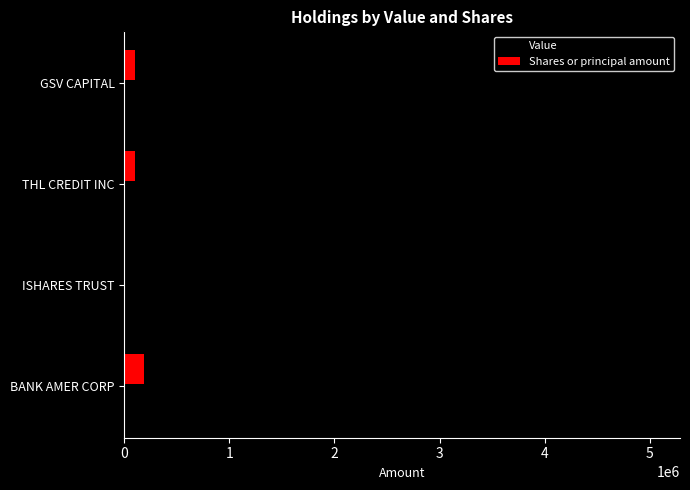

Between BANK AMER CORP and THL CREDIT INC, which series saw the biggest shift?

Value